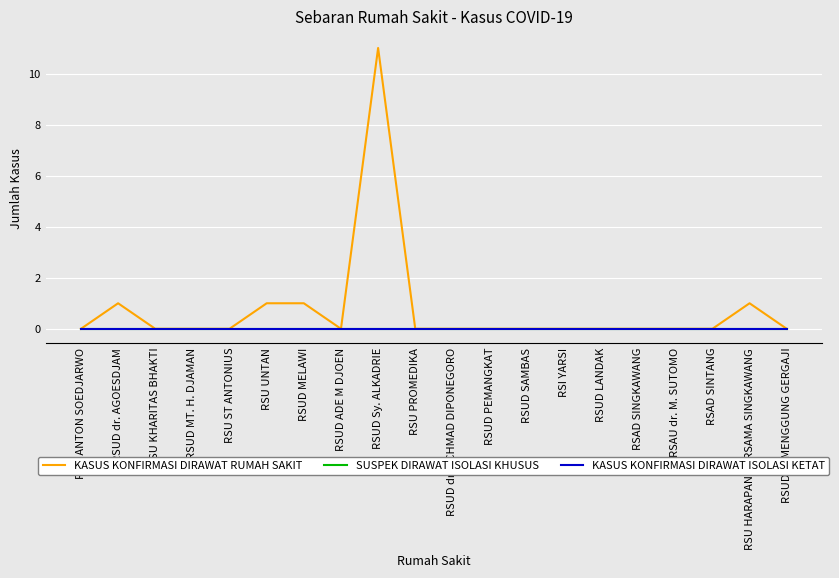

True or false: KASUS KONFIRMASI DIRAWAT ISOLASI KETAT has more than 2 interior local peaks.

False